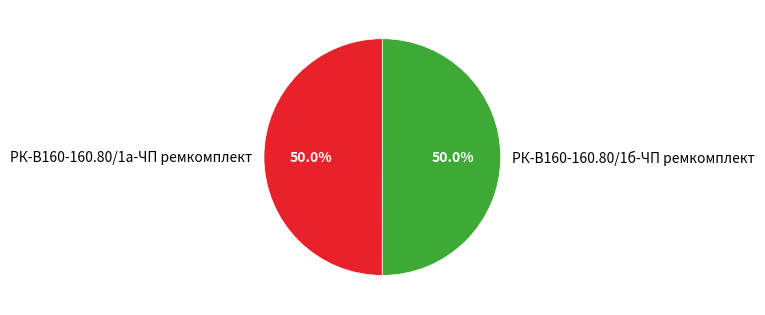

True or false: РК-В160-160.80/1б-ЧП ремкомплект accounts for 40% of the total.

False